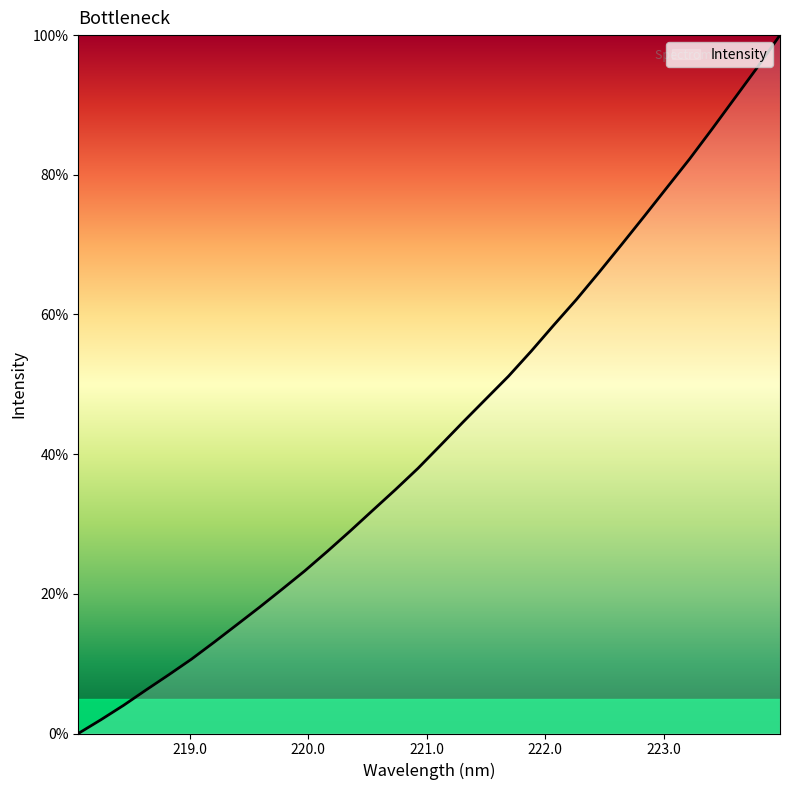

Reading left to right, list all the values displayed in this chart.

0.0	2.0	4.0	6.2	8.4	10.7	13.1	15.6	18.1	20.7	23.3	26.1	29.0	32.0	34.9	38.0	41.3	44.6	47.9	51.2	54.7	58.5	62.1	66.0	70.0	74.1	78.2	82.3	86.6	91.0	95.4	100.0